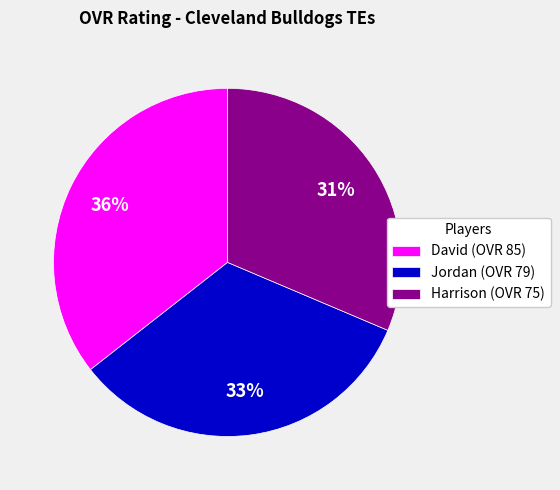

What percentage is the David slice, to the nearest percent?

36%